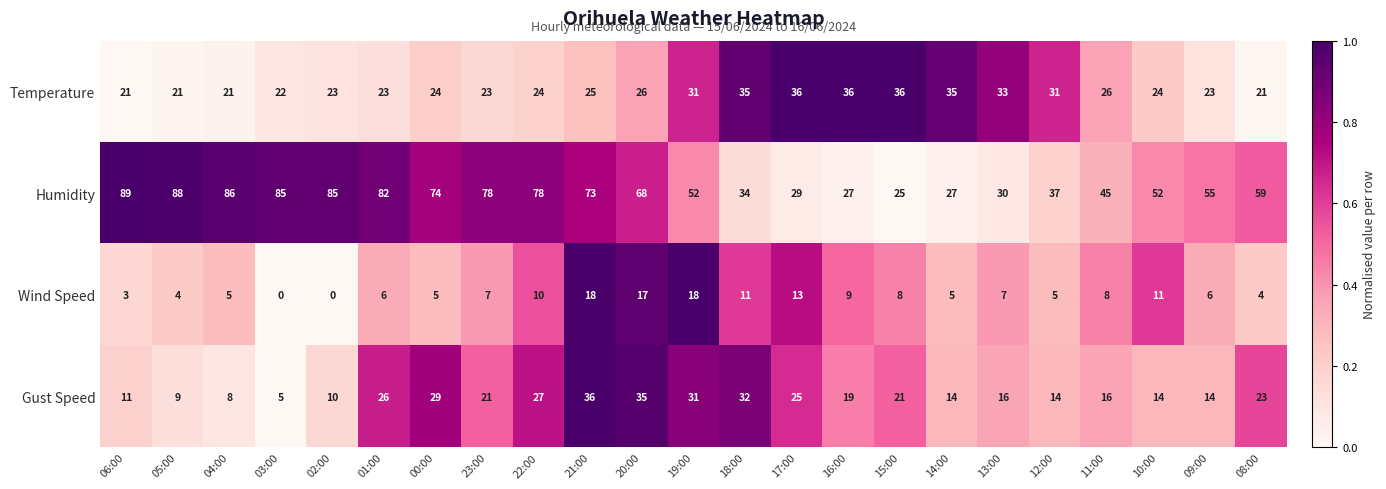

True or false: Wind Speed has a value of 30 at 21:00.

False